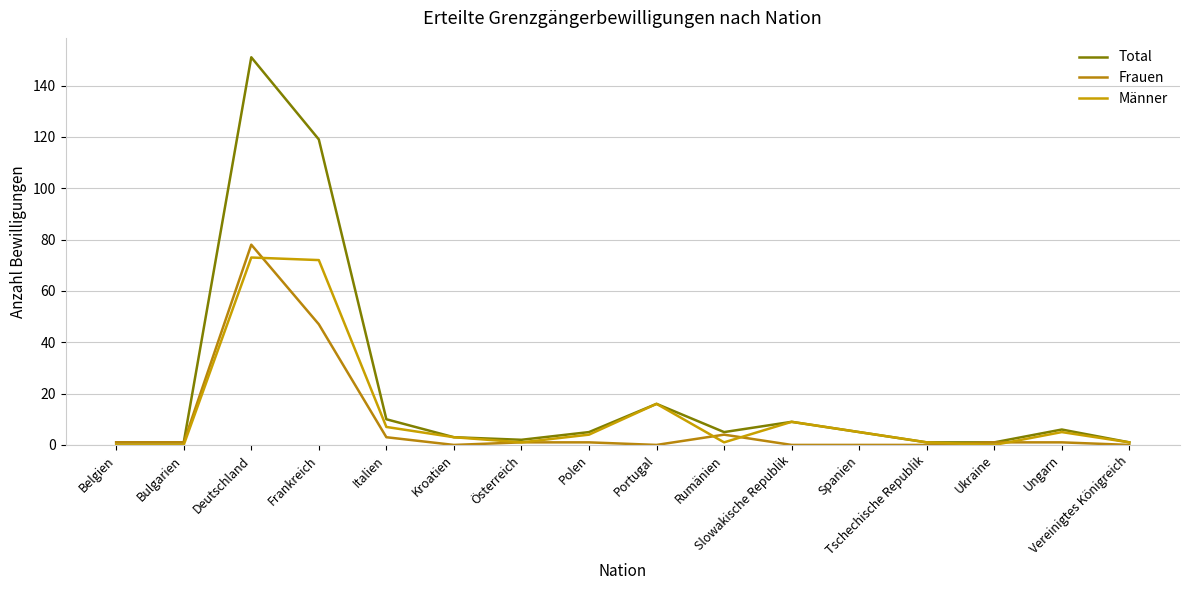

How many lines are shown in the chart?

3